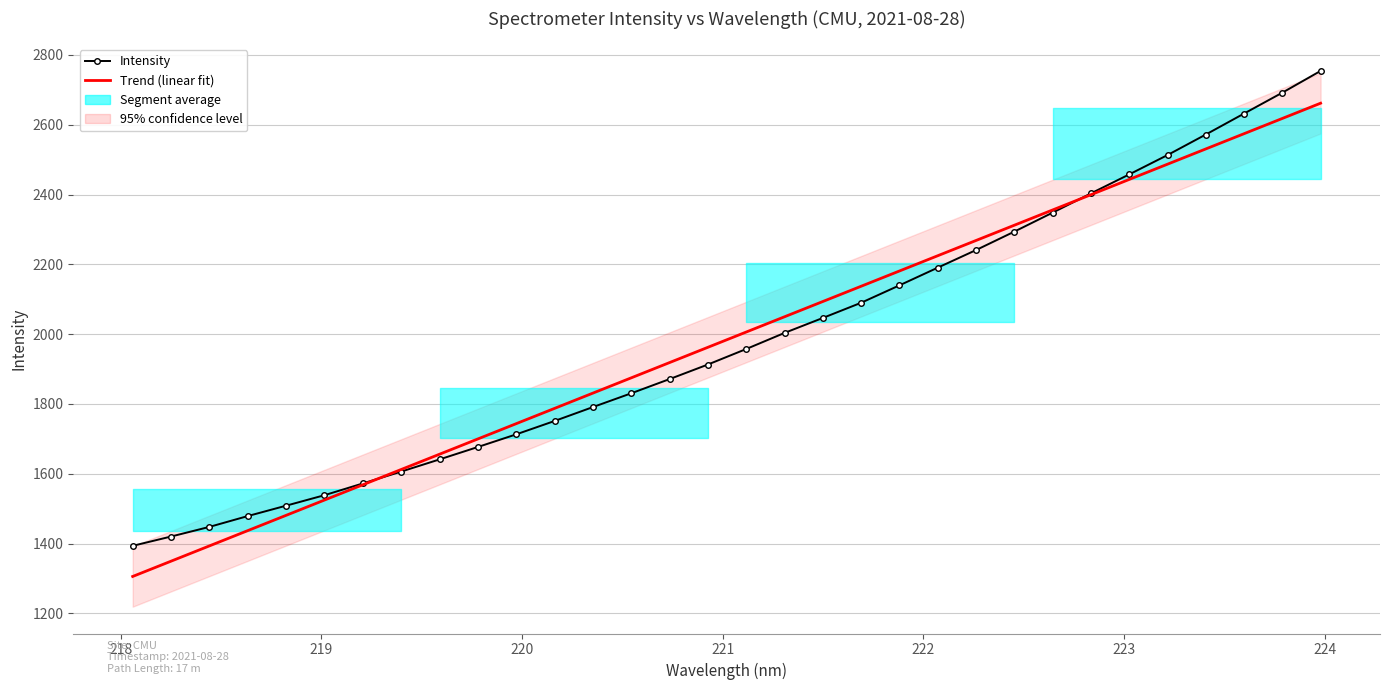

What is the difference between the second highest and minimum values in the Trend (linear fit) series?

1312.2